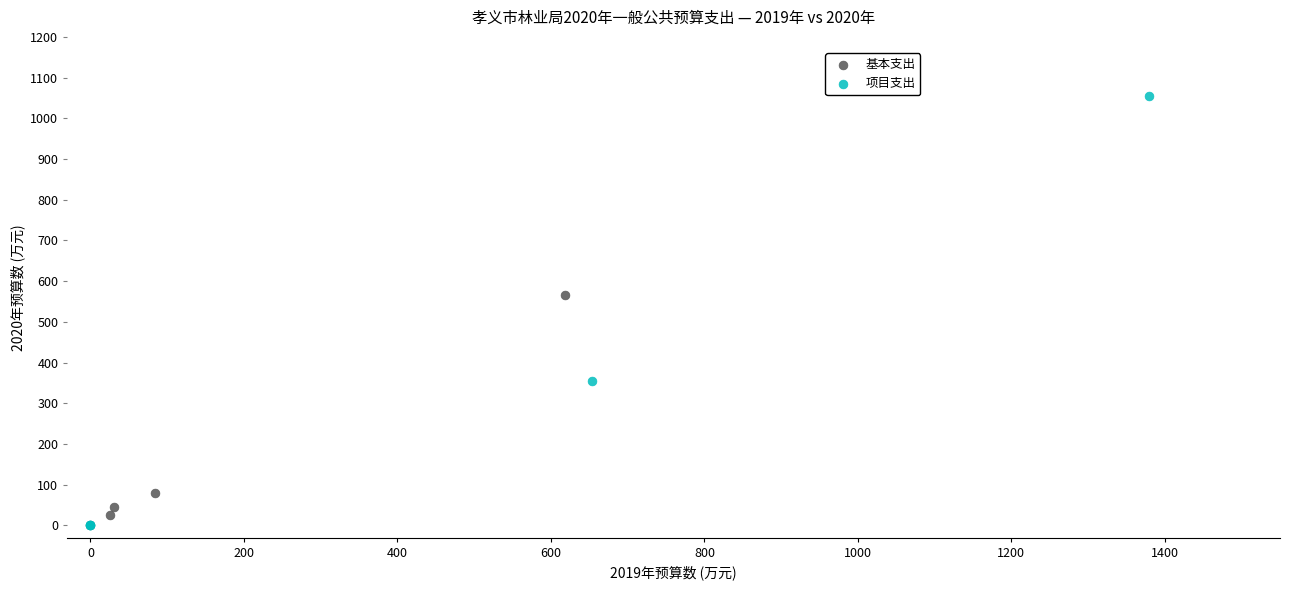

Which series has the widest spread of Y values?

项目支出